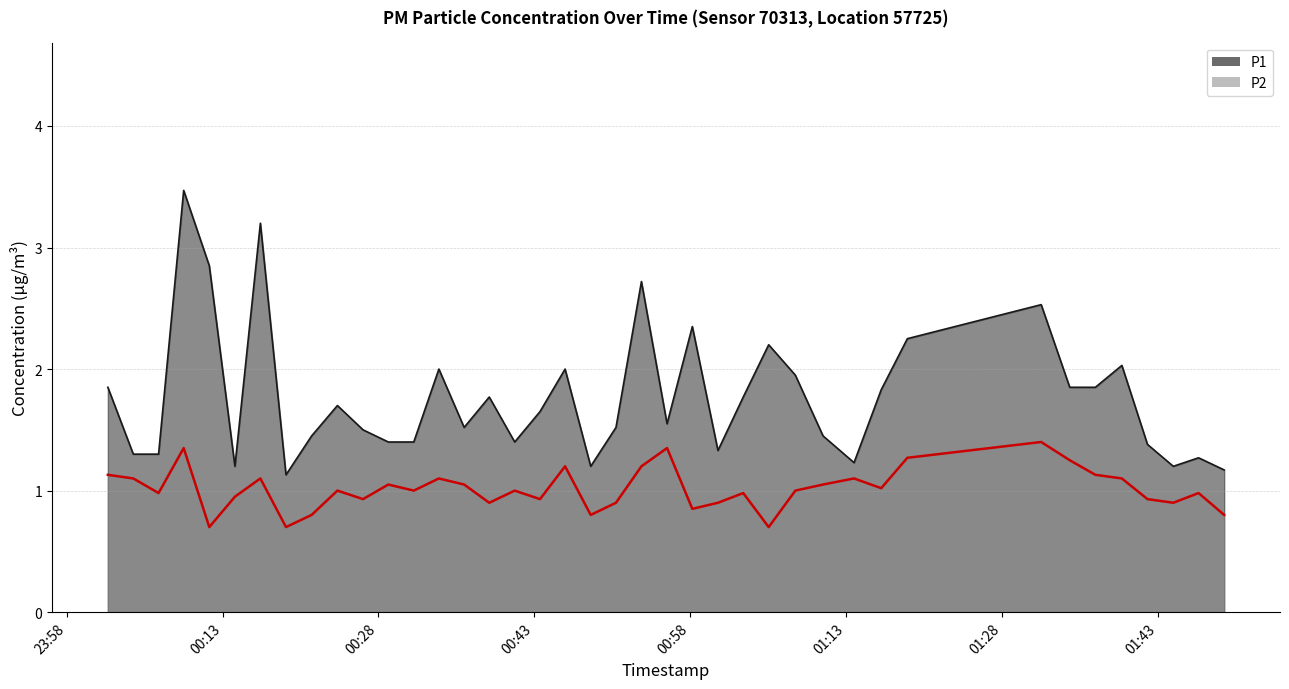

How many distinct data groups are displayed?

2